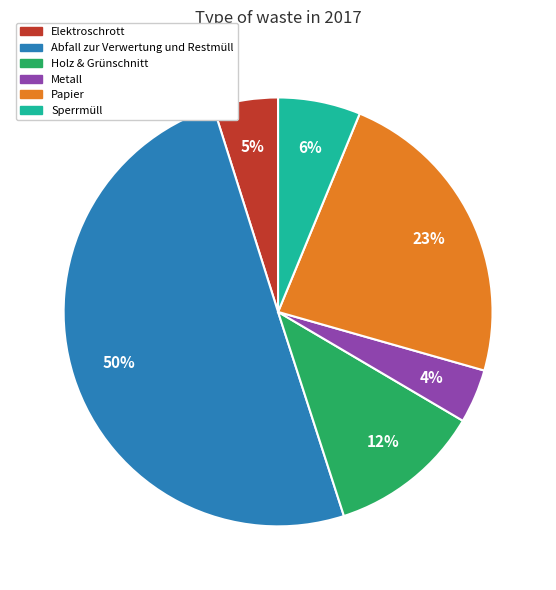

Rank the categories by value from lowest to highest.

Metall, Elektroschrott, Sperrmüll, Holz & Grünschnitt, Papier, Abfall zur Verwertung und Restmüll